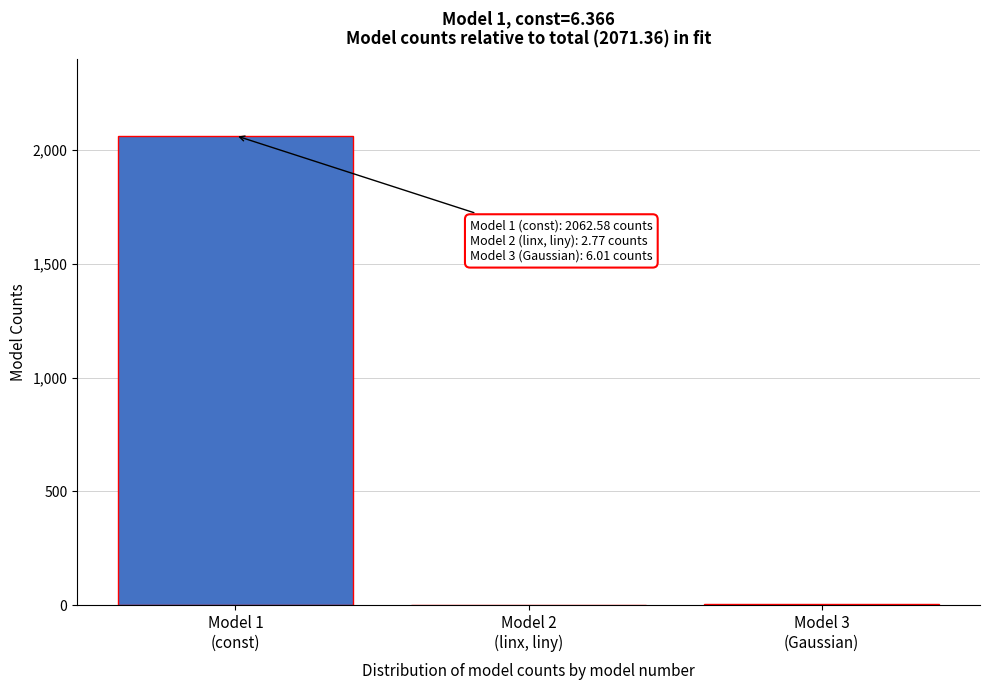

What is the greatest value displayed?

2062.6